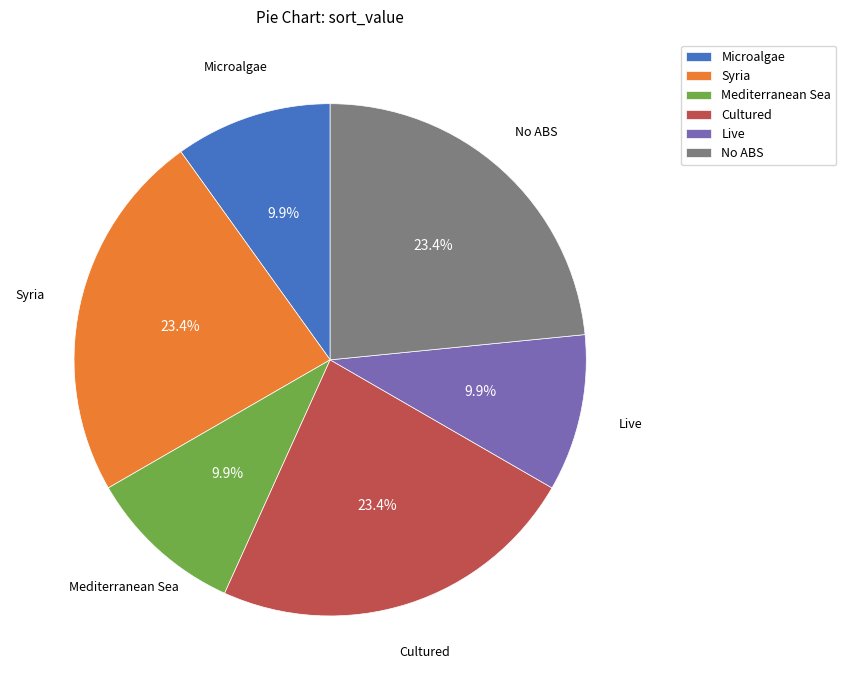

Count the number of slices in the pie.

6